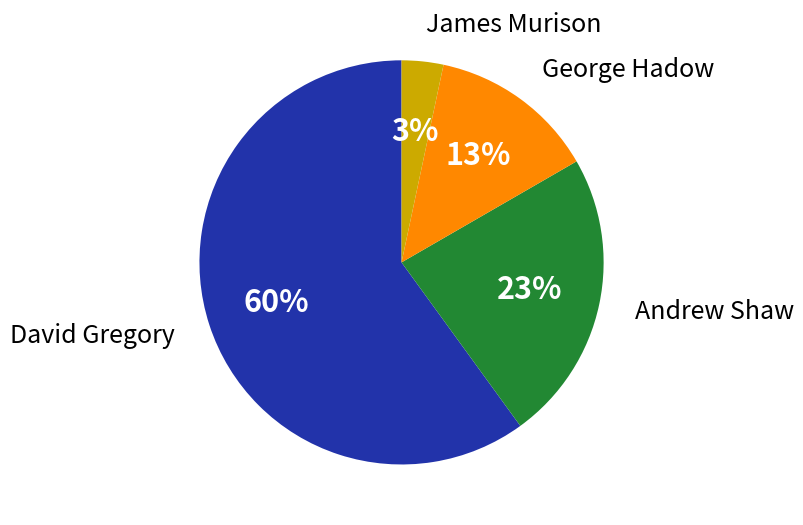

Is there a majority slice in this chart?

Yes